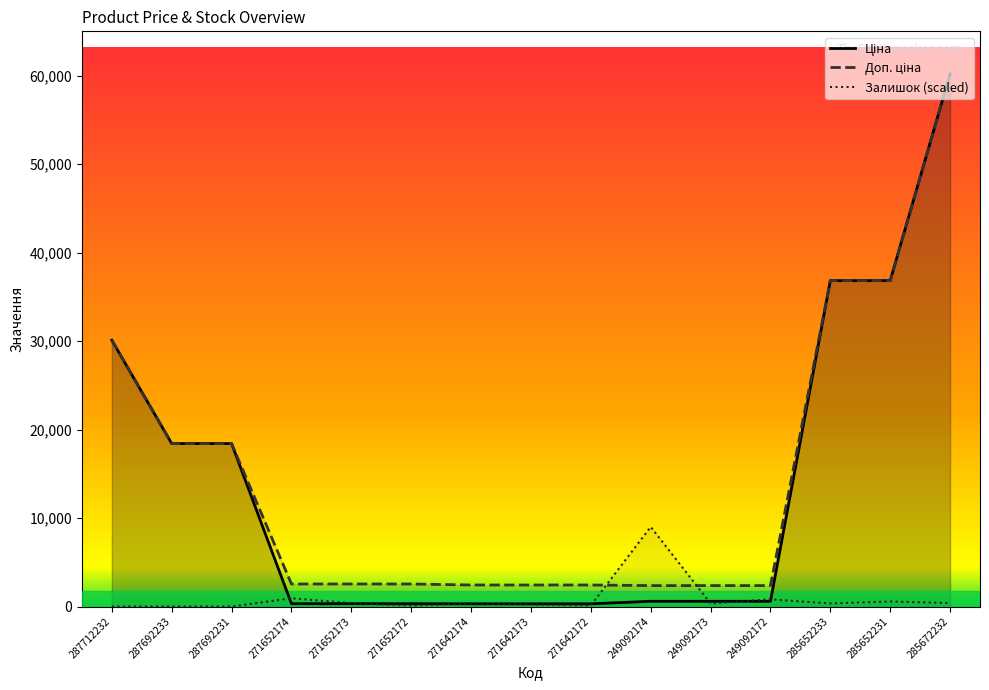

Does the chart have visible grid lines?

No